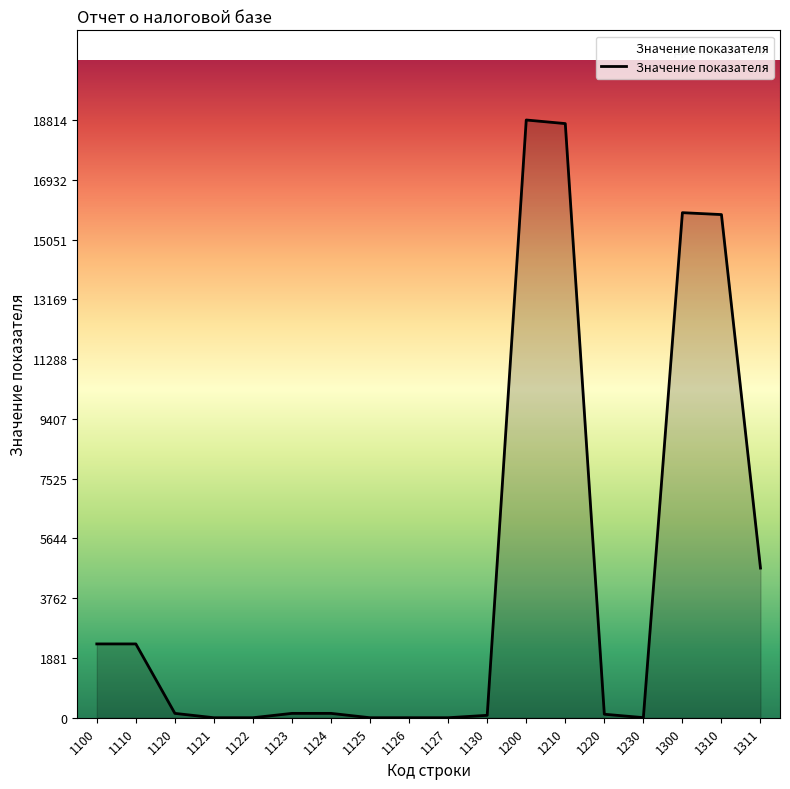

Which has a higher value, 1310 or 1125?

1310